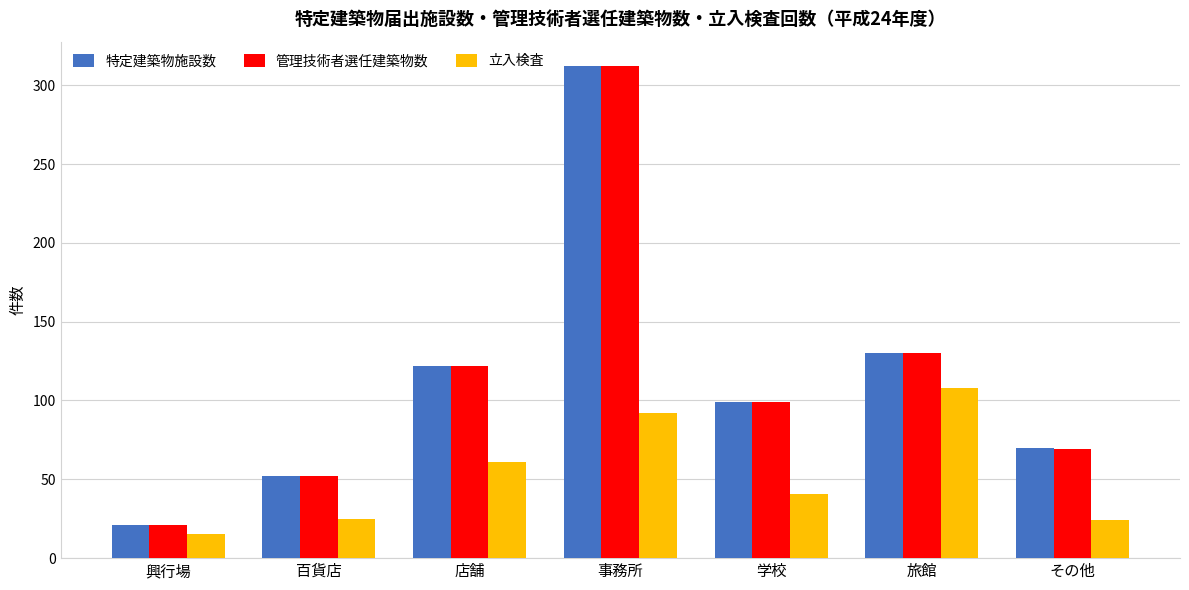

At which label does 特定建築物施設数 first exceed 99?

店舗